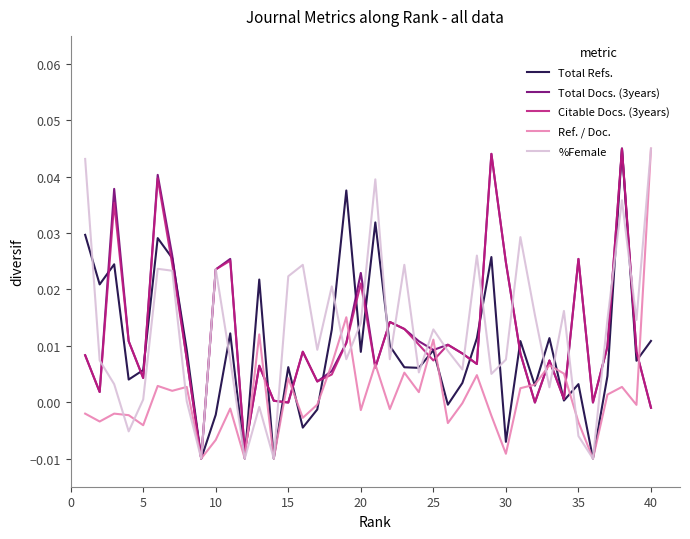

What are all the series names shown in the legend?

Total Refs., Total Docs. (3years), Citable Docs. (3years), Ref. / Doc., %Female